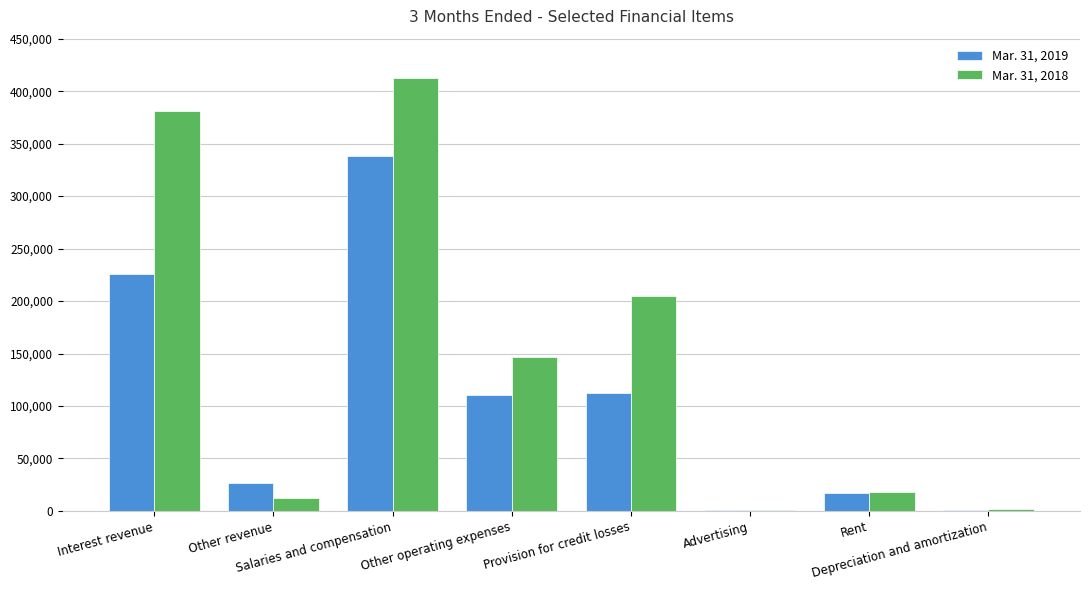

How many groups of bars are there?

8